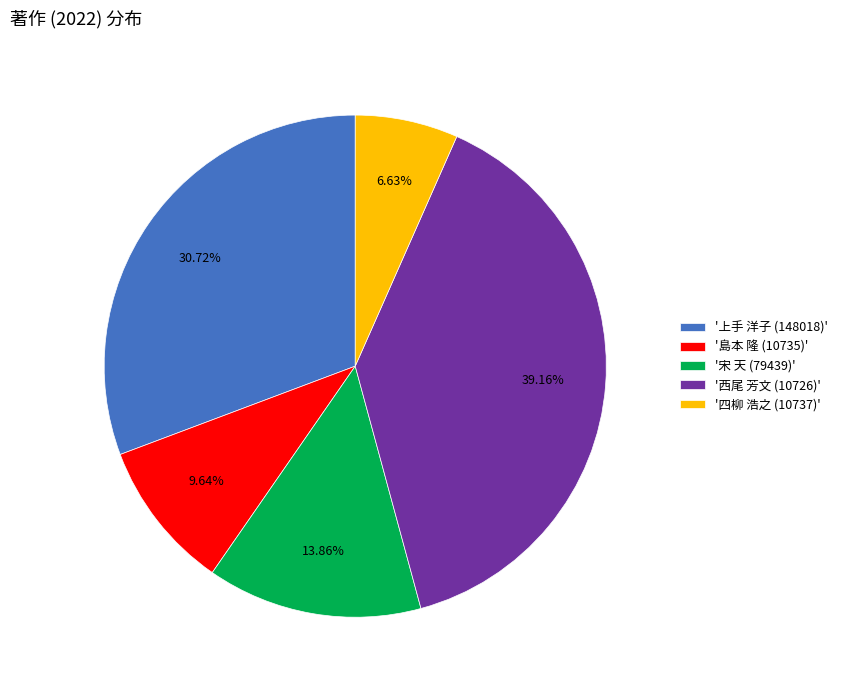

To the nearest percent, what is the average slice percentage?

20%